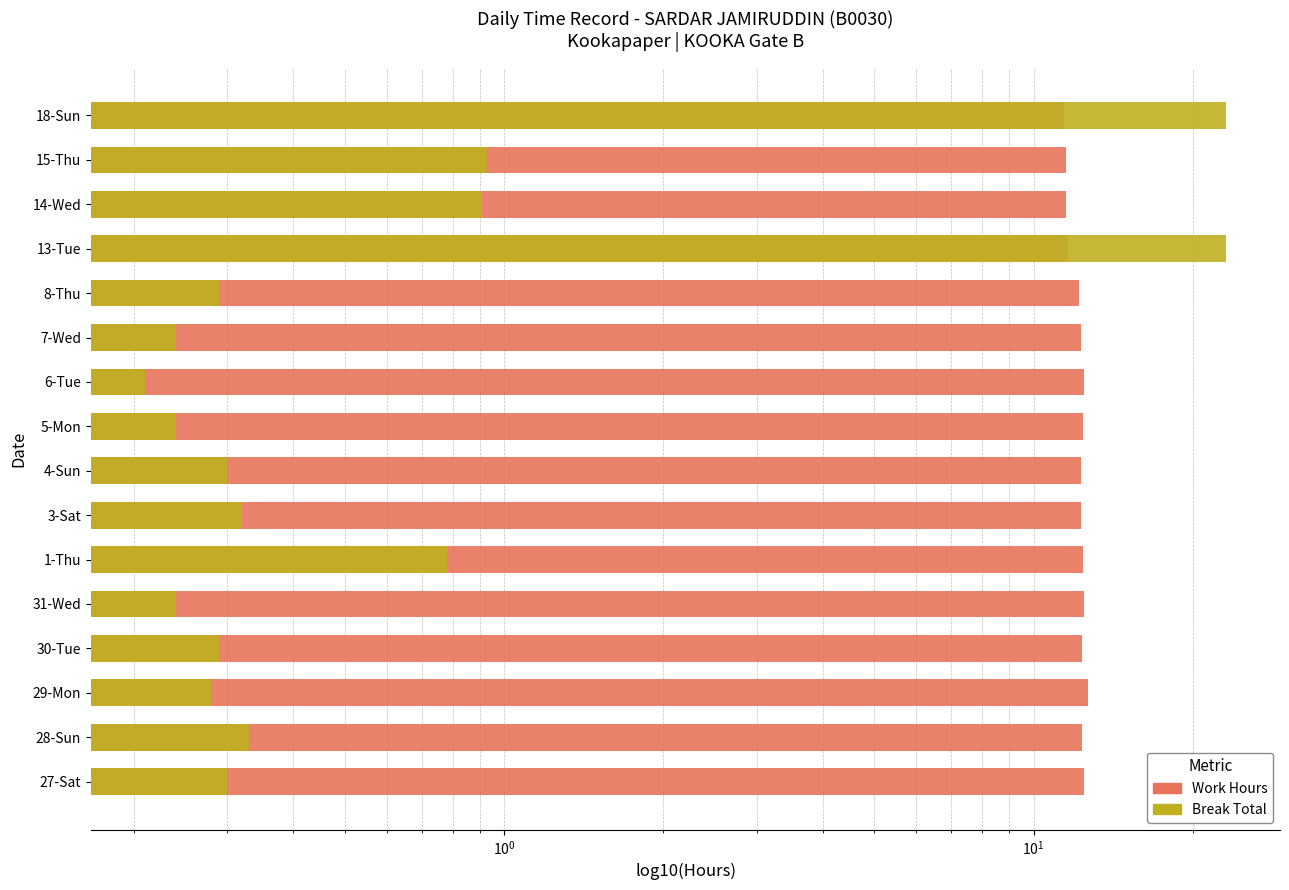

What is the highest value of the Break Total series?

23.1